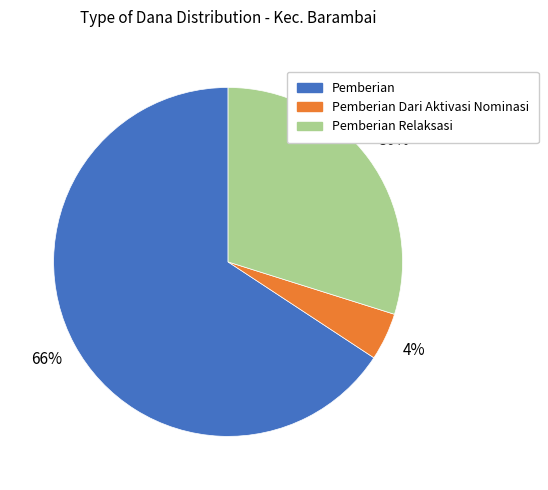

Count the number of slices in the pie.

3